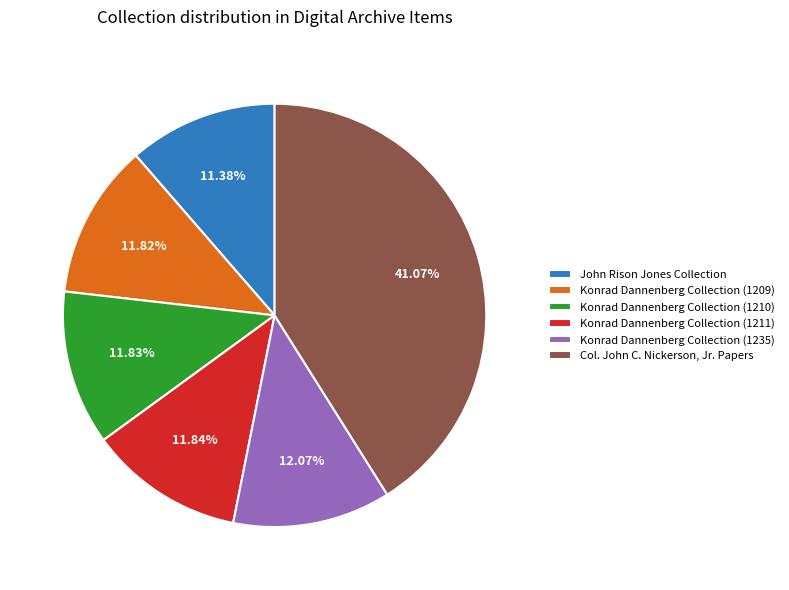

What is the total percentage of John Rison Jones Collection and Col. John C. Nickerson, Jr. Papers?

52.4%